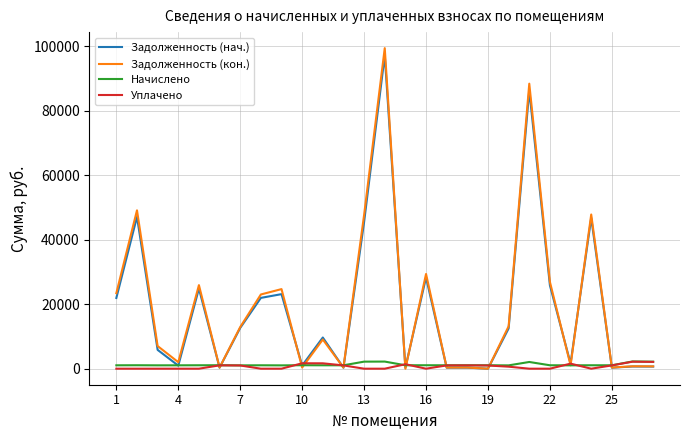

Which series has the widest spread of values?

Задолженность (кон.)